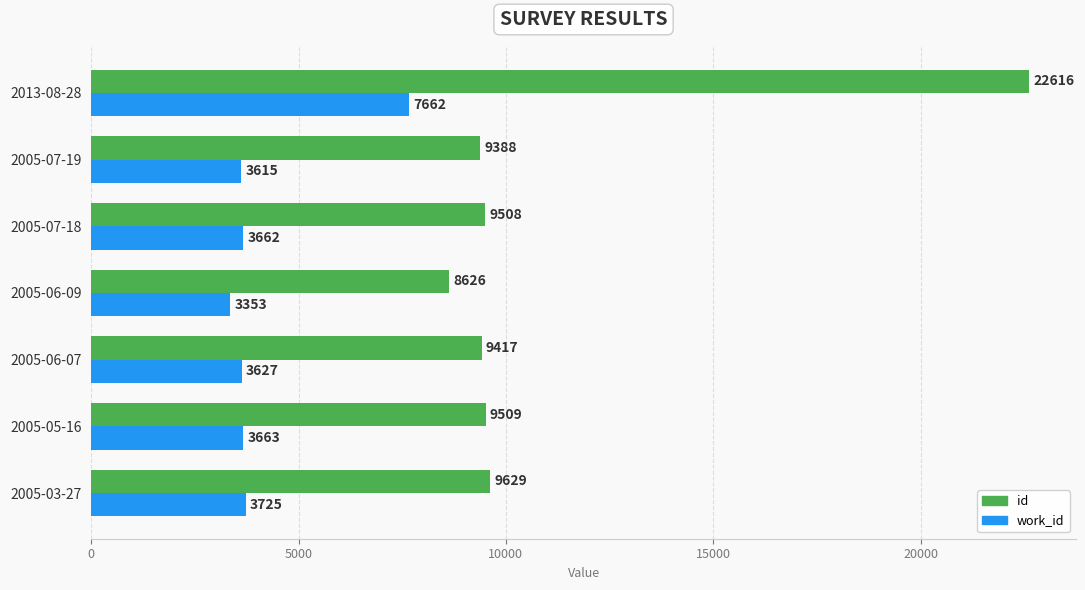

Rank the series at 2005-05-16 from lowest to highest value.

work_id, id